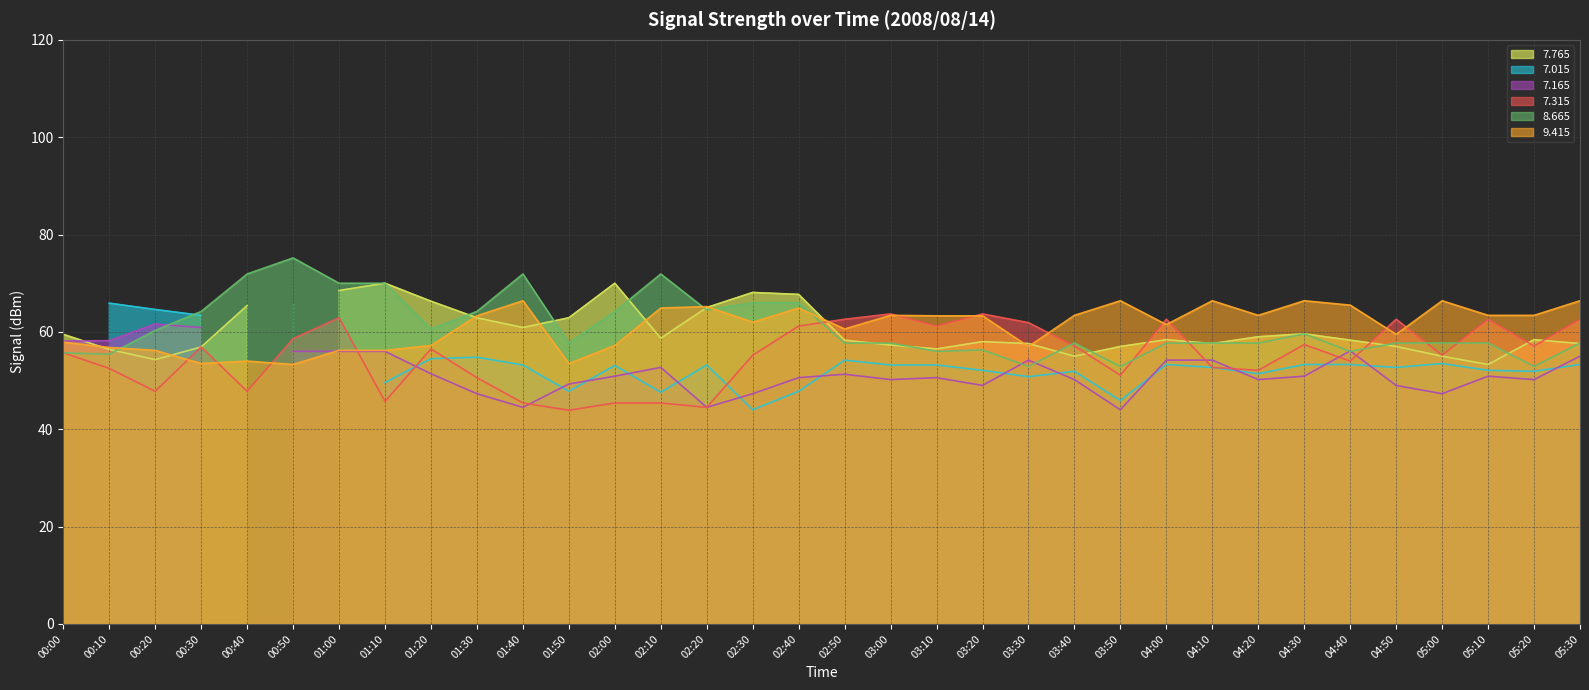

Does the chart display data point markers on the line(s)?

No